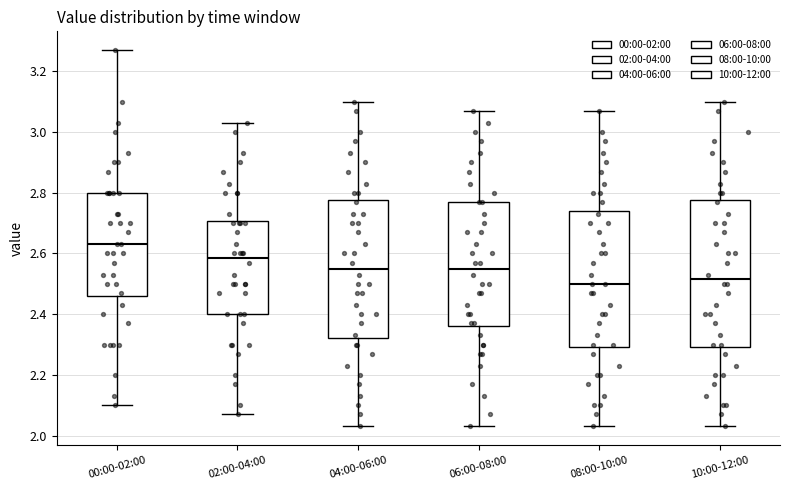

Which box has the highest median line?

00:00-02:00